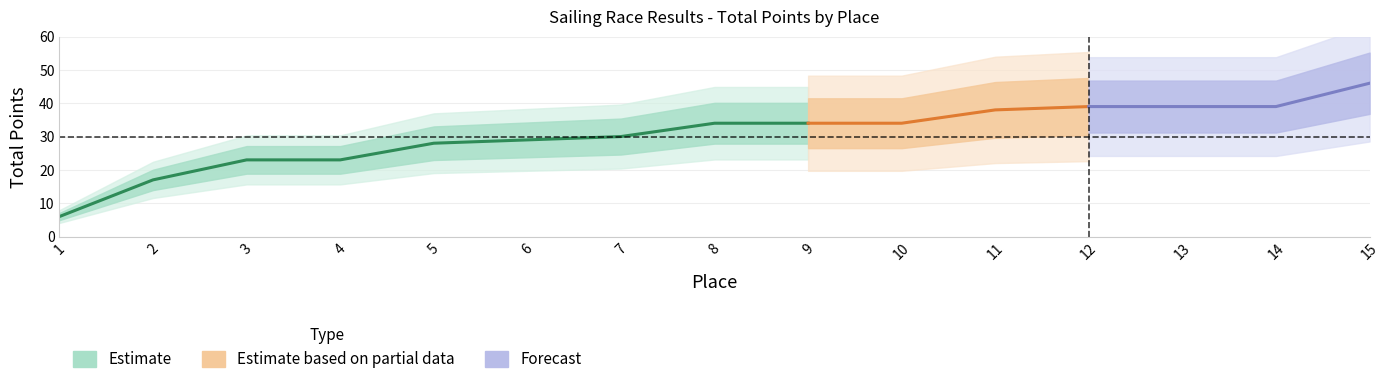

Approximately how many times larger is the value at 6 compared to 7?

1.0